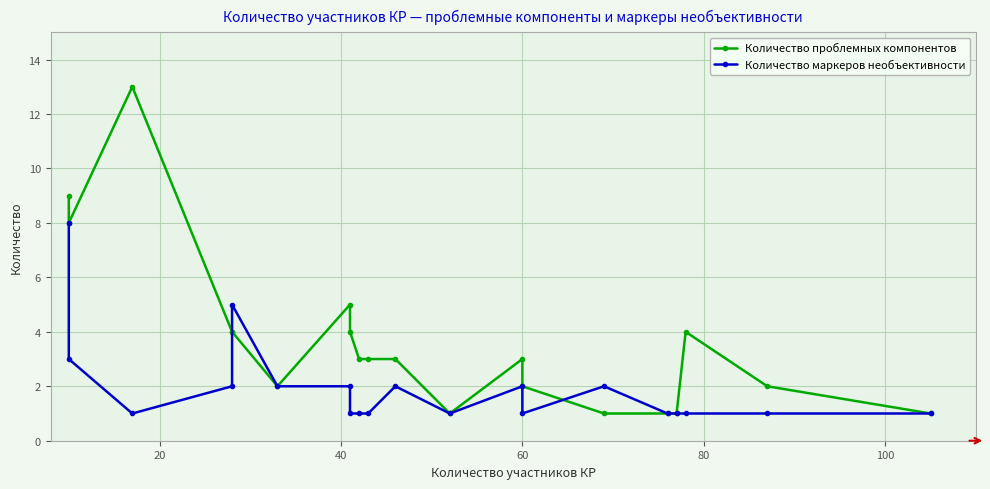

The Количество проблемных компонентов series shows 0 at 14. True or false?

False